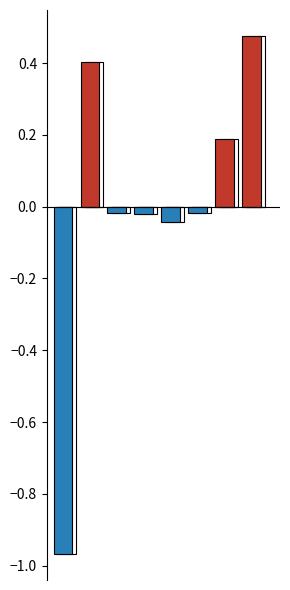

What is the difference between the Above average values at 6 and 0?

0.2